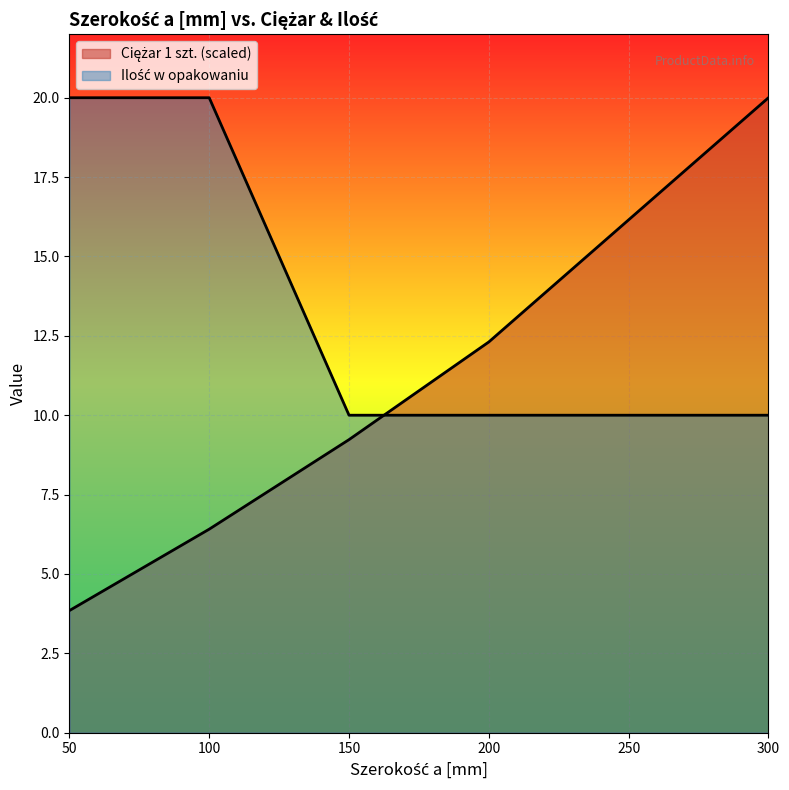

Where is Ilość w opakowaniu nearest to the value 15?

50